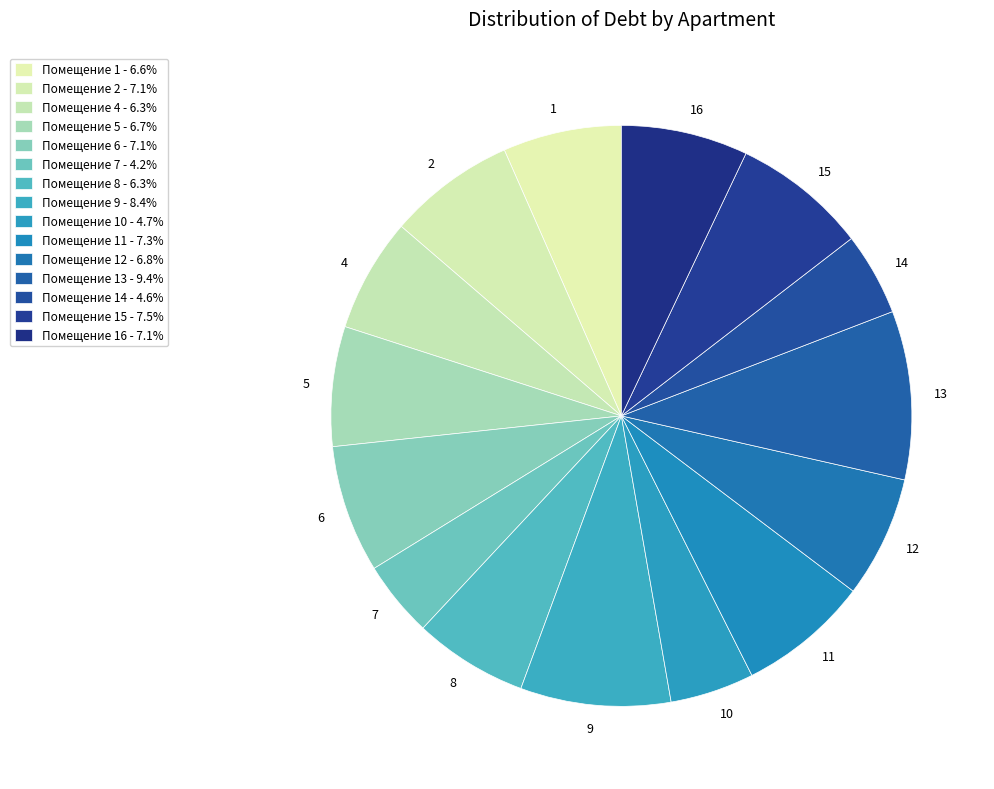

Which has a higher value, 9 or 10?

9